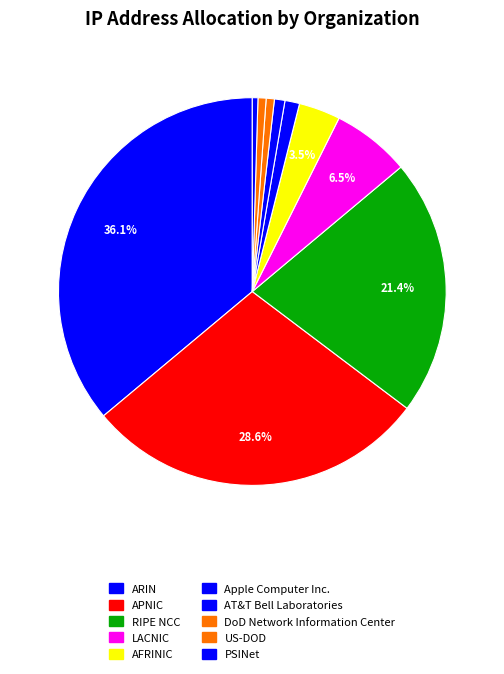

The PSINet slice represents 0% of the pie. True or false?

True